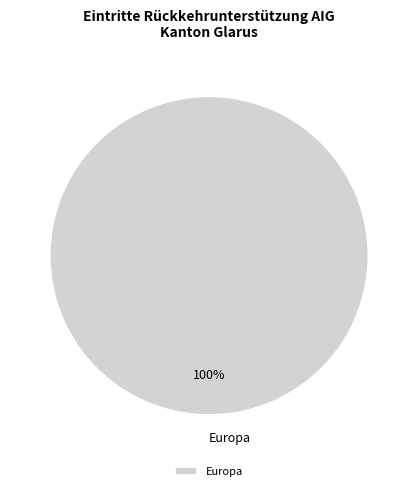

Is Europa the majority of the pie?

Yes